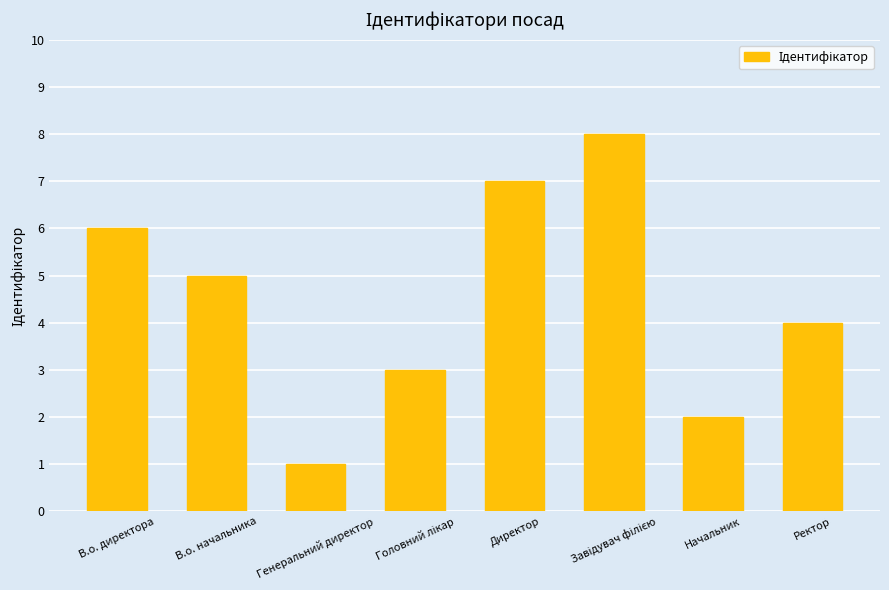

Which has a higher value, Генеральний директор or Ректор?

Ректор